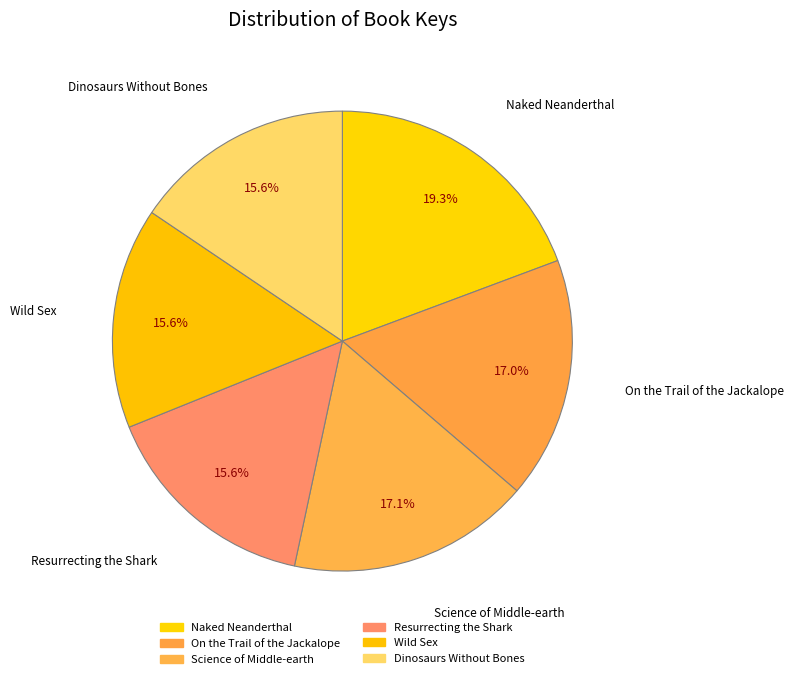

Which slice is the largest?

Naked Neanderthal